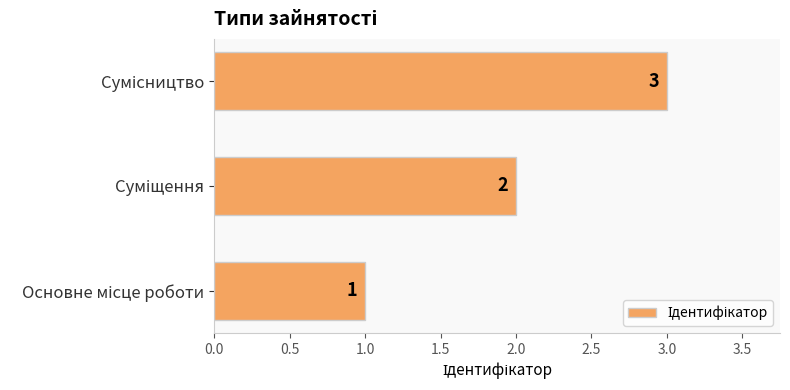

Count the values in the range 1 to 3.

3